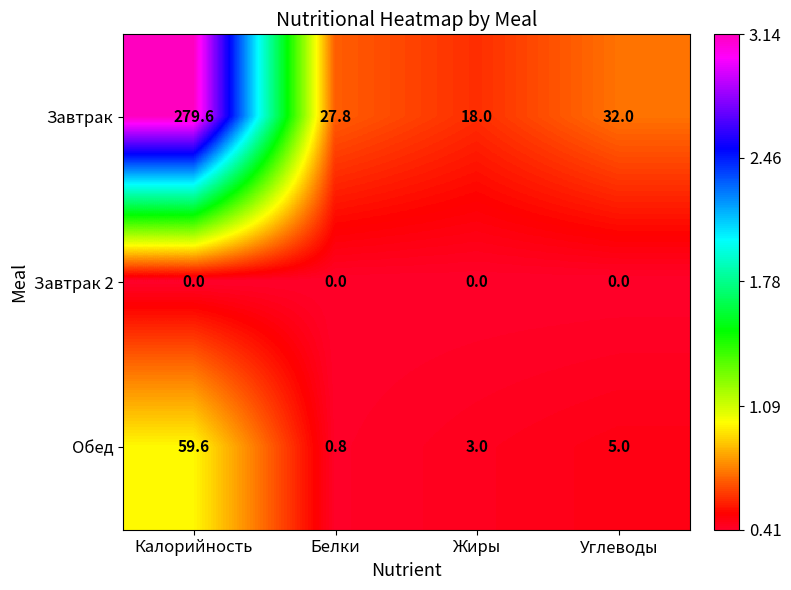

What is the difference between the highest and lowest values at Белки?

27.8